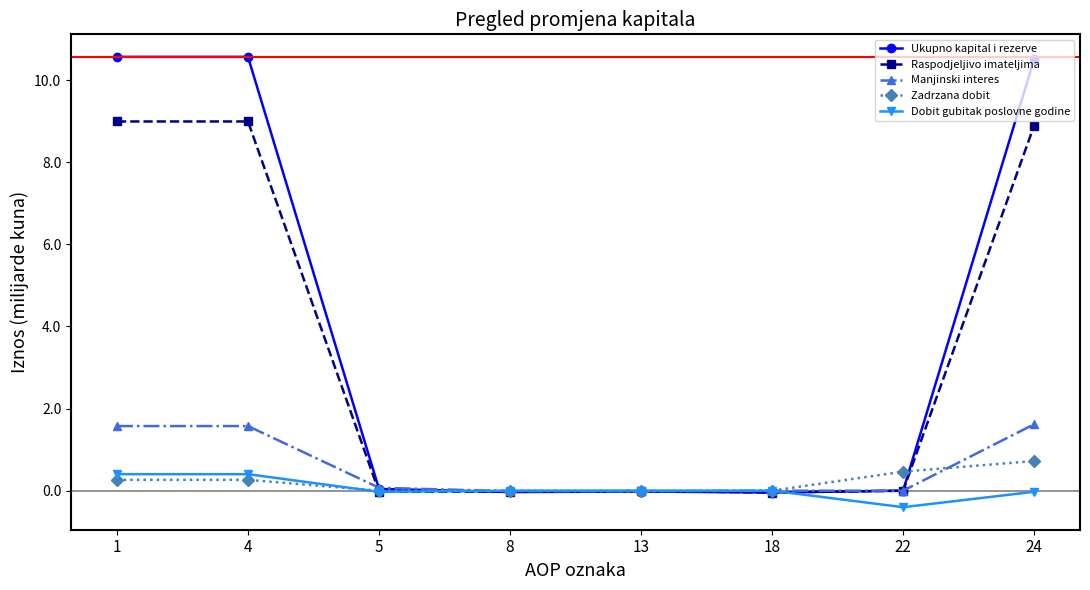

Which series has the largest total across all categories?

Ukupno kapital i rezerve